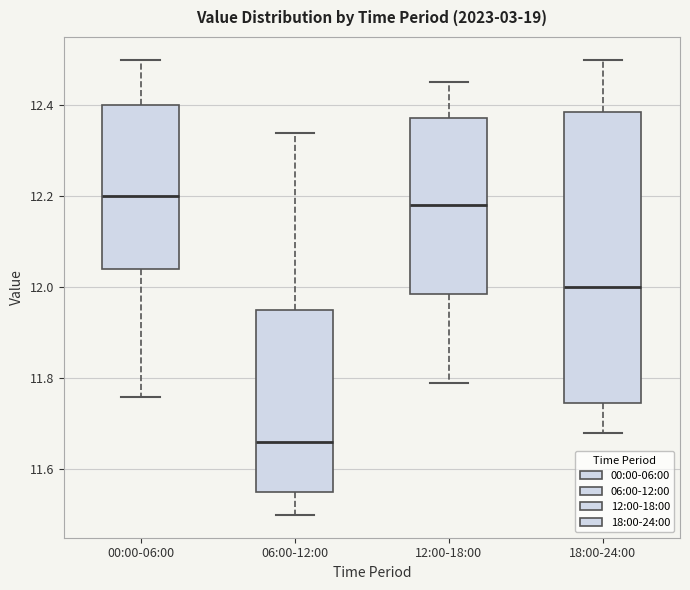

Which box's median line is the lowest?

06:00-12:00